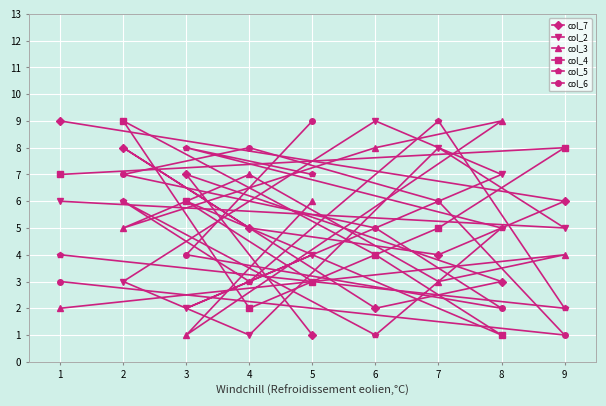

True or false: col_7 has a value of 3 at 1.

False